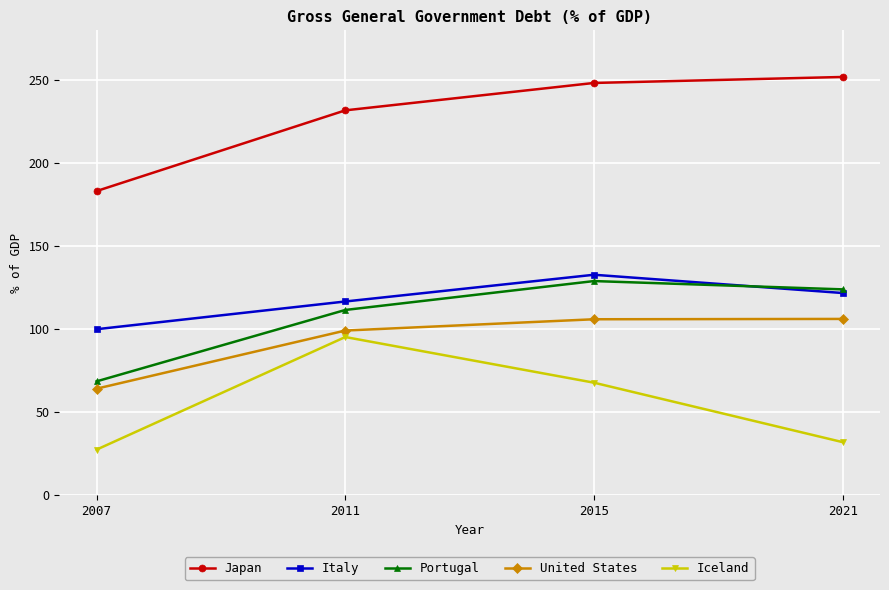

How many data points in Portugal are less than 123?

2